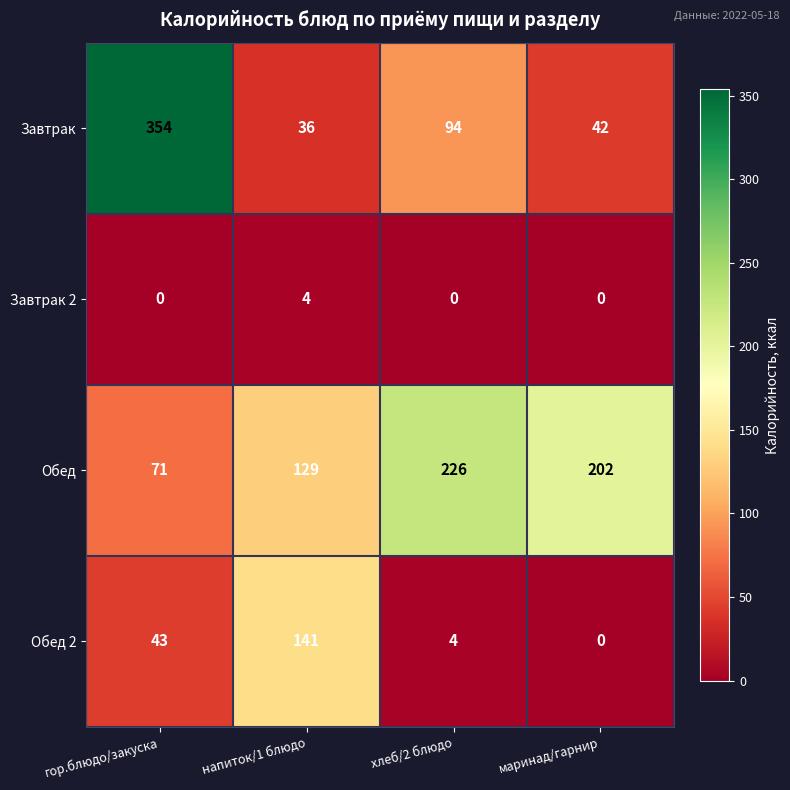

The value of Завтрак at маринад/гарнир is 70. True or false?

False